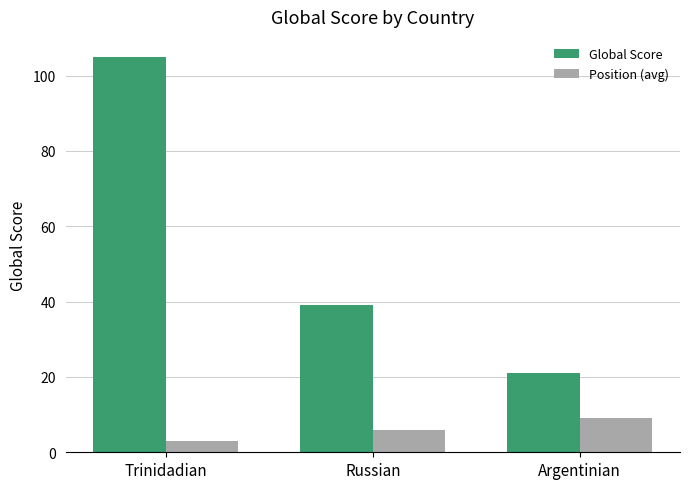

What value does the Global Score series have at Russian?

39